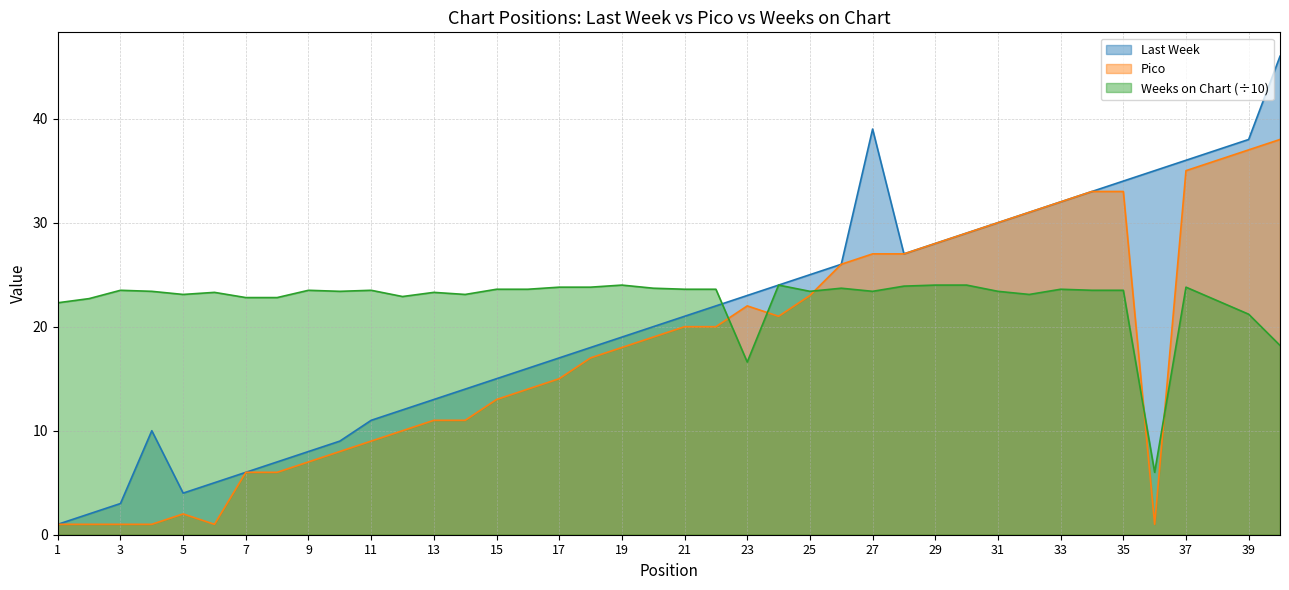

How many values in the Pico series are below 19?

20